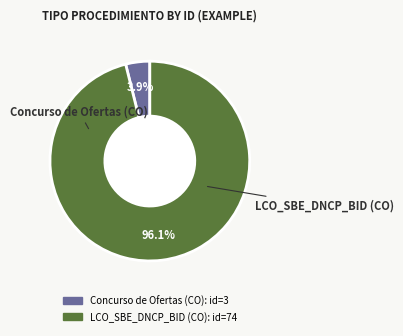

What is the largest slice in the pie chart?

LCO_SBE_DNCP_BID (CO)